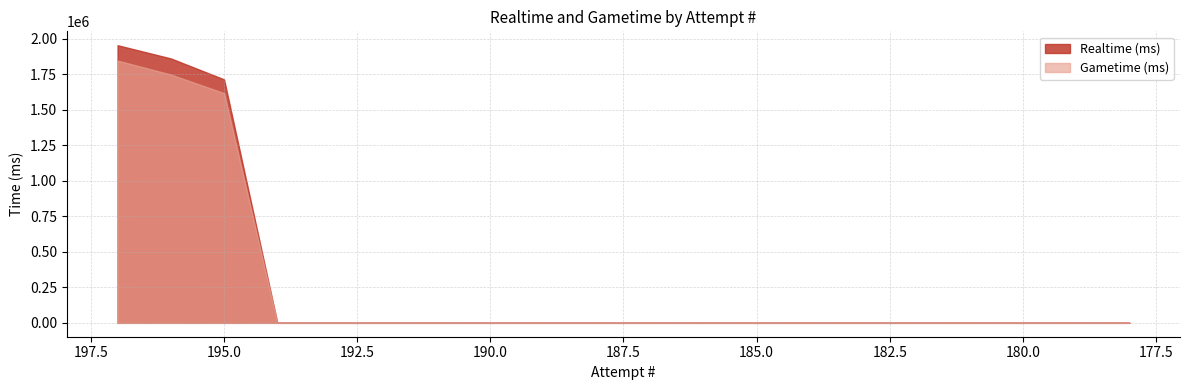

Where is Realtime (ms) nearest to the value 977535?

195